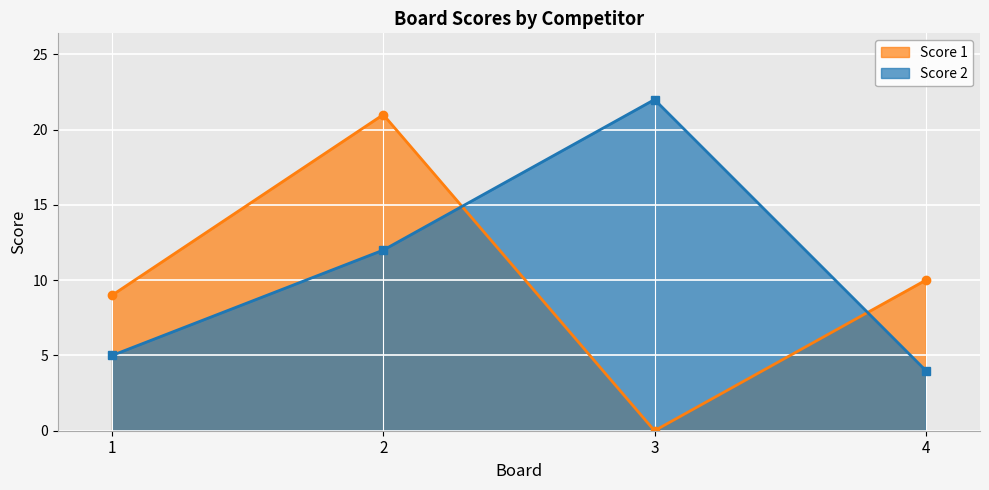

What is the sum of all Score 2 values?

43